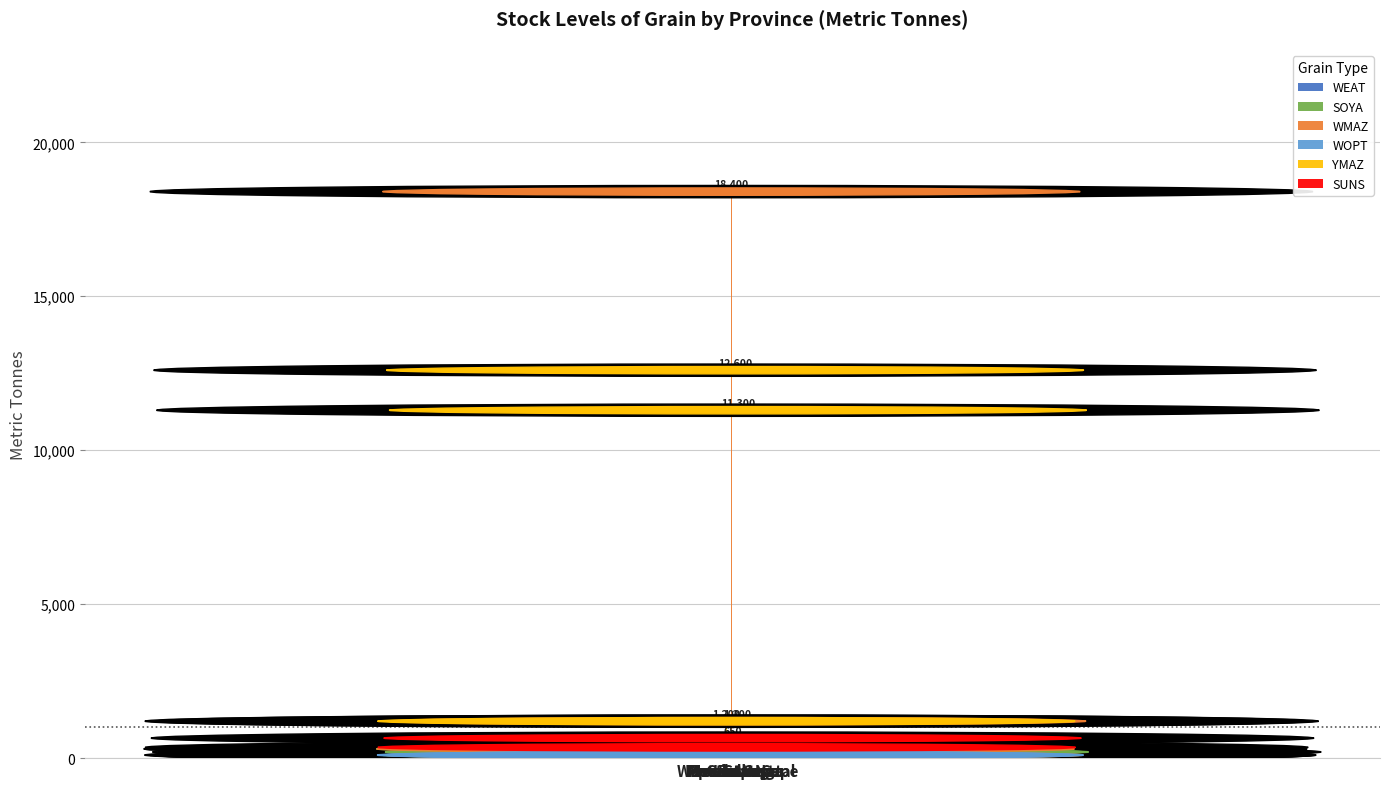

What is the greatest value displayed?

18400